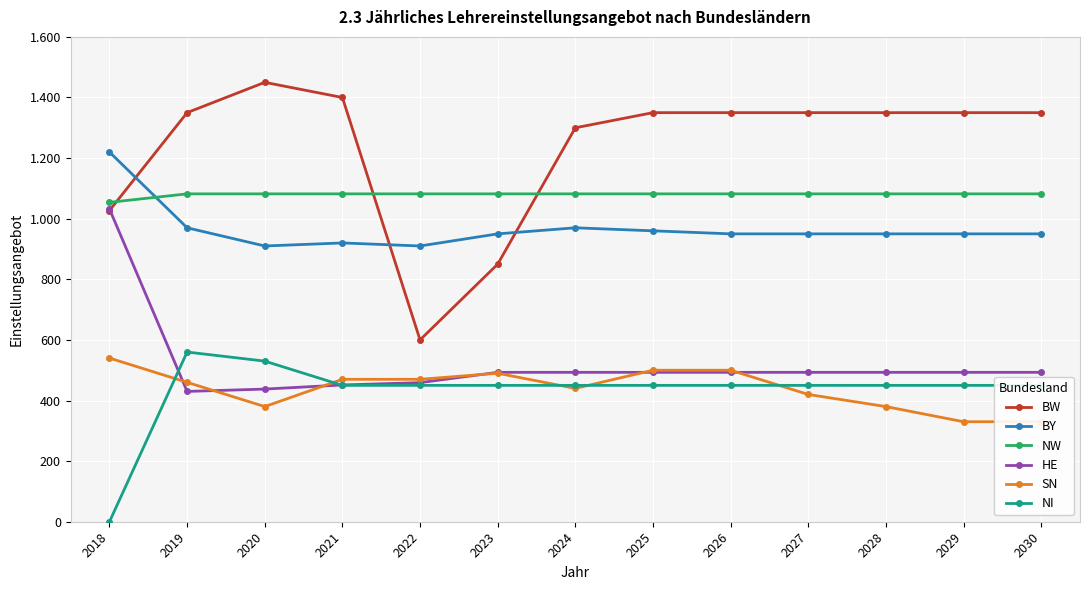

True or false: NW and NI cross at least once.

False